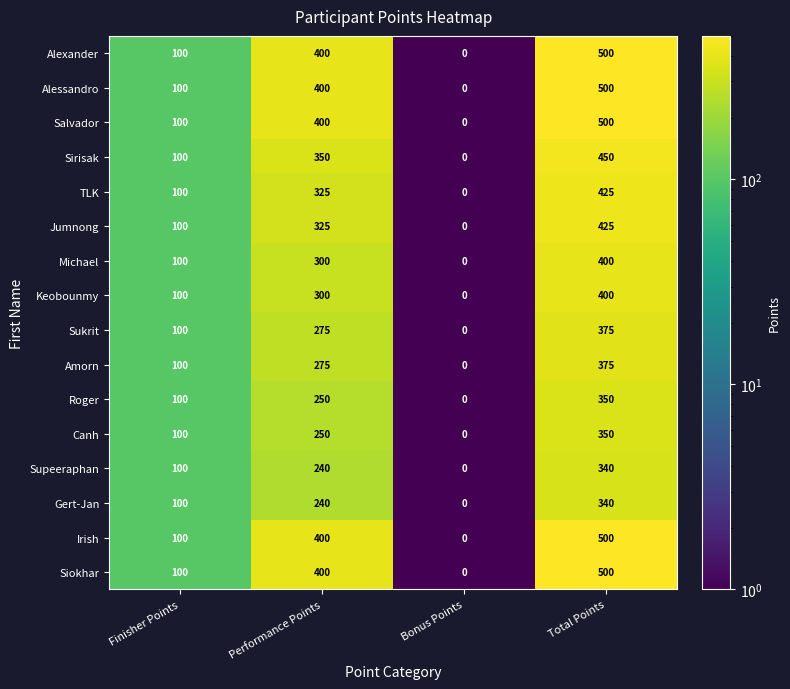

What is the highest value of the Keobounmy series?

400